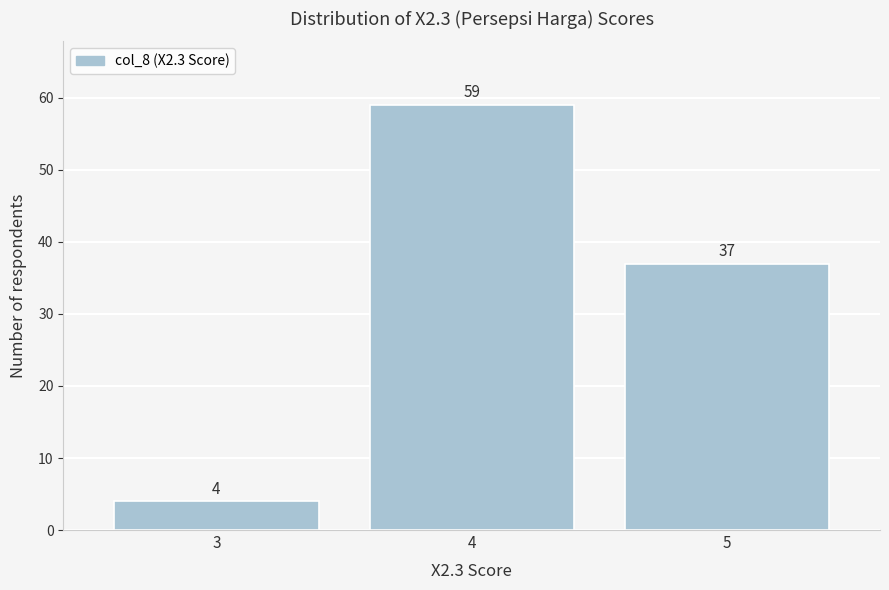

Reading left to right, transcribe all the data shown in this chart.

4	59	37